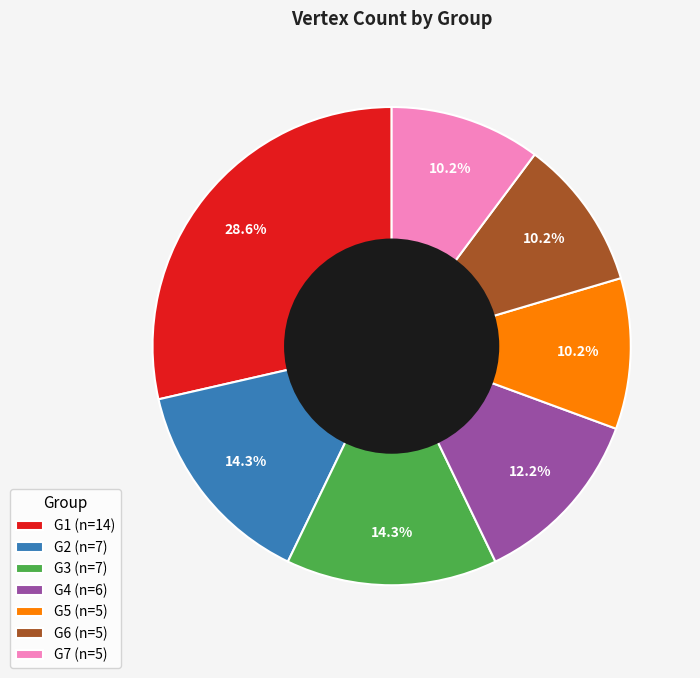

Approximately how many times larger is the value at G3 (n=7) compared to G4 (n=6)?

1.2